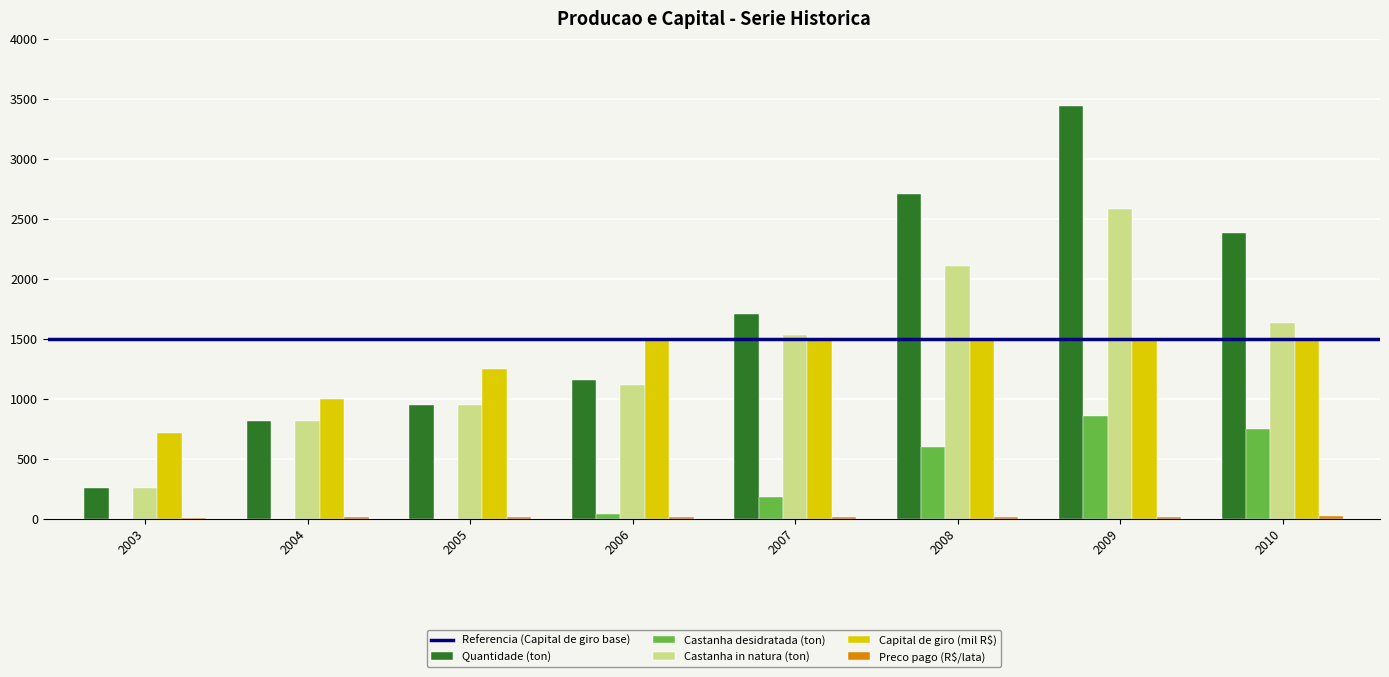

Which series changed the most between 2004 and 2007?

Quantidade (ton)